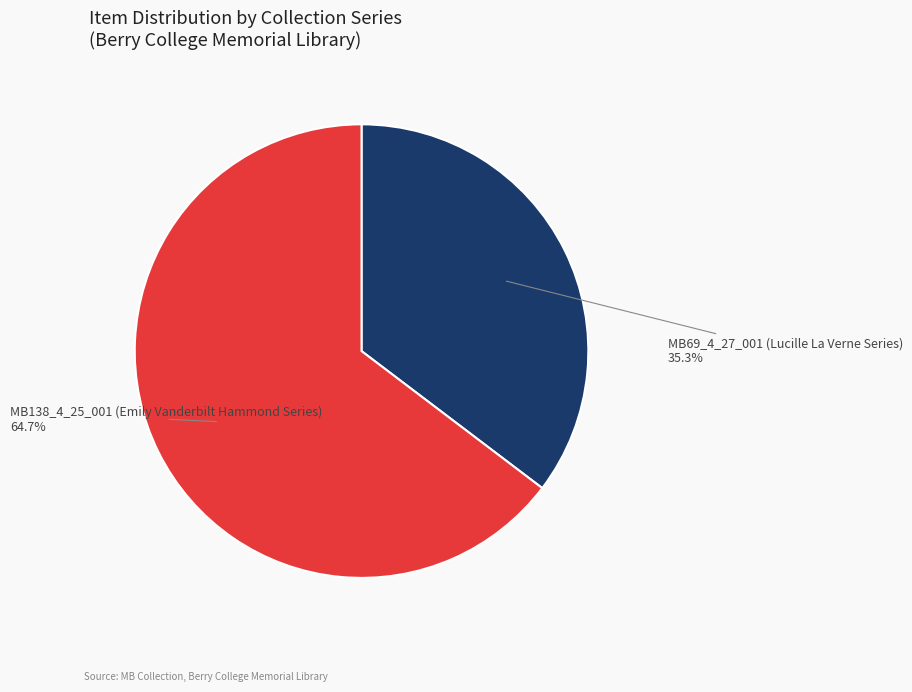

Rank the categories by value from lowest to highest.

MB69_4_27_001 (Lucille La Verne Series), MB138_4_25_001 (Emily Vanderbilt Hammond Series)